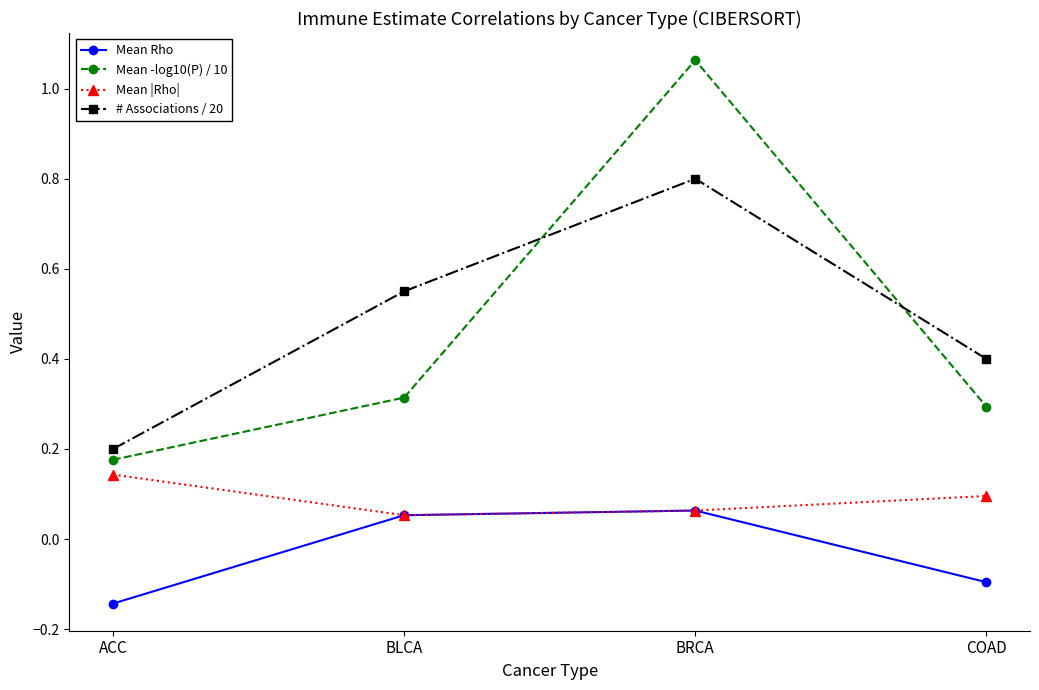

Which series changed the most between ACC and BRCA?

Mean -log10(P) / 10